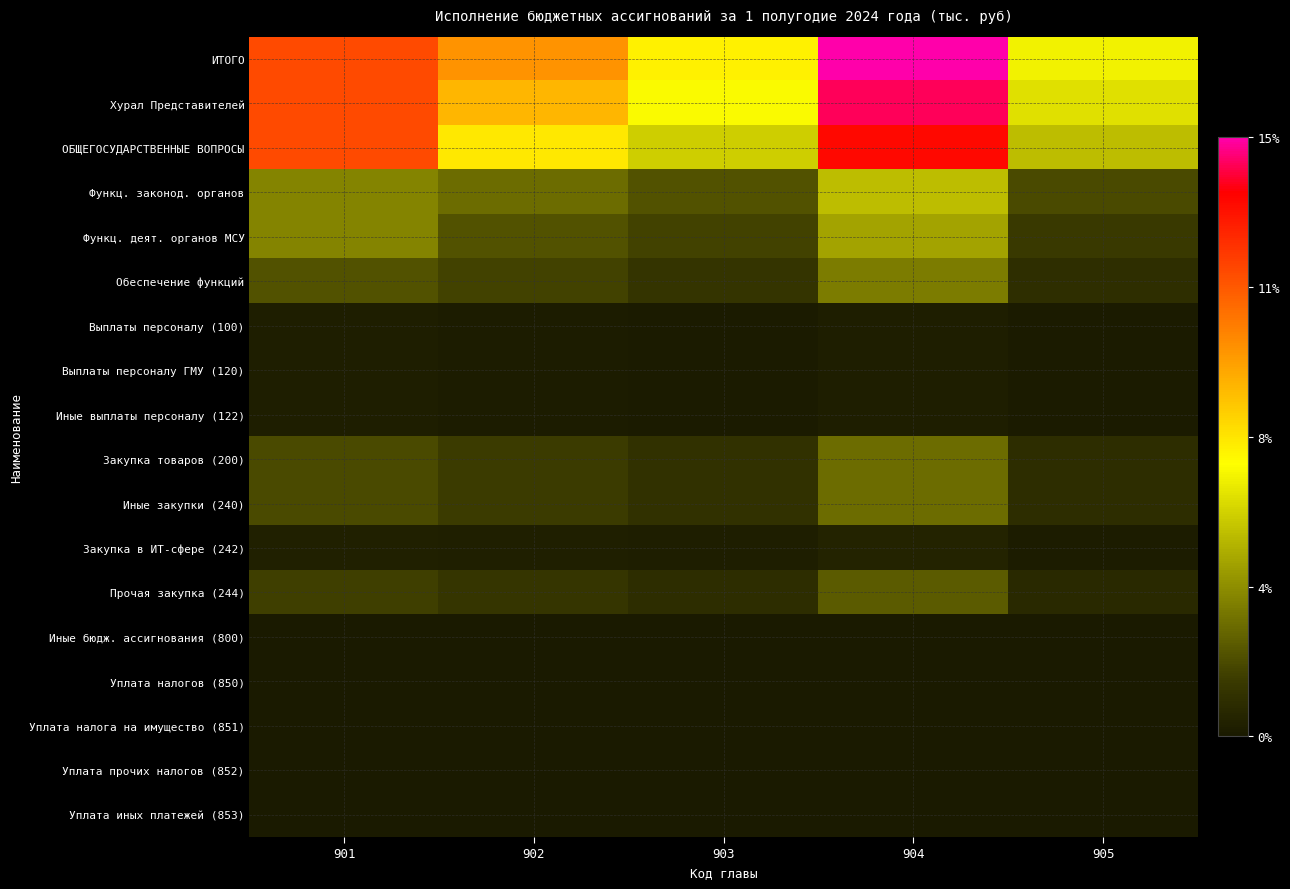

Rank the series at 904 from lowest to highest value.

Уплата прочих налогов (852), Уплата налога на имущество (851), Уплата иных платежей (853), Иные бюдж. ассигнования (800), Уплата налогов (850), Выплаты персоналу (100), Выплаты персоналу ГМУ (120), Иные выплаты персоналу (122), Закупка в ИТ-сфере (242), Прочая закупка (244), Закупка товаров (200), Иные закупки (240), Обеспечение функций, Функц. деят. органов МСУ, Функц. законод. органов, ОБЩЕГОСУДАРСТВЕННЫЕ ВОПРОСЫ, Хурал Представителей, ИТОГО